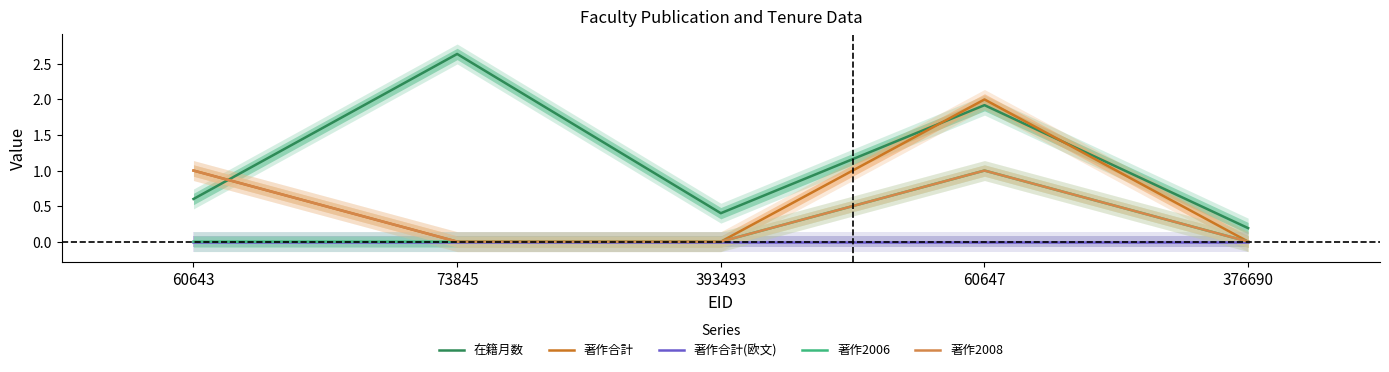

Is this an area chart (filled region under the line)?

No